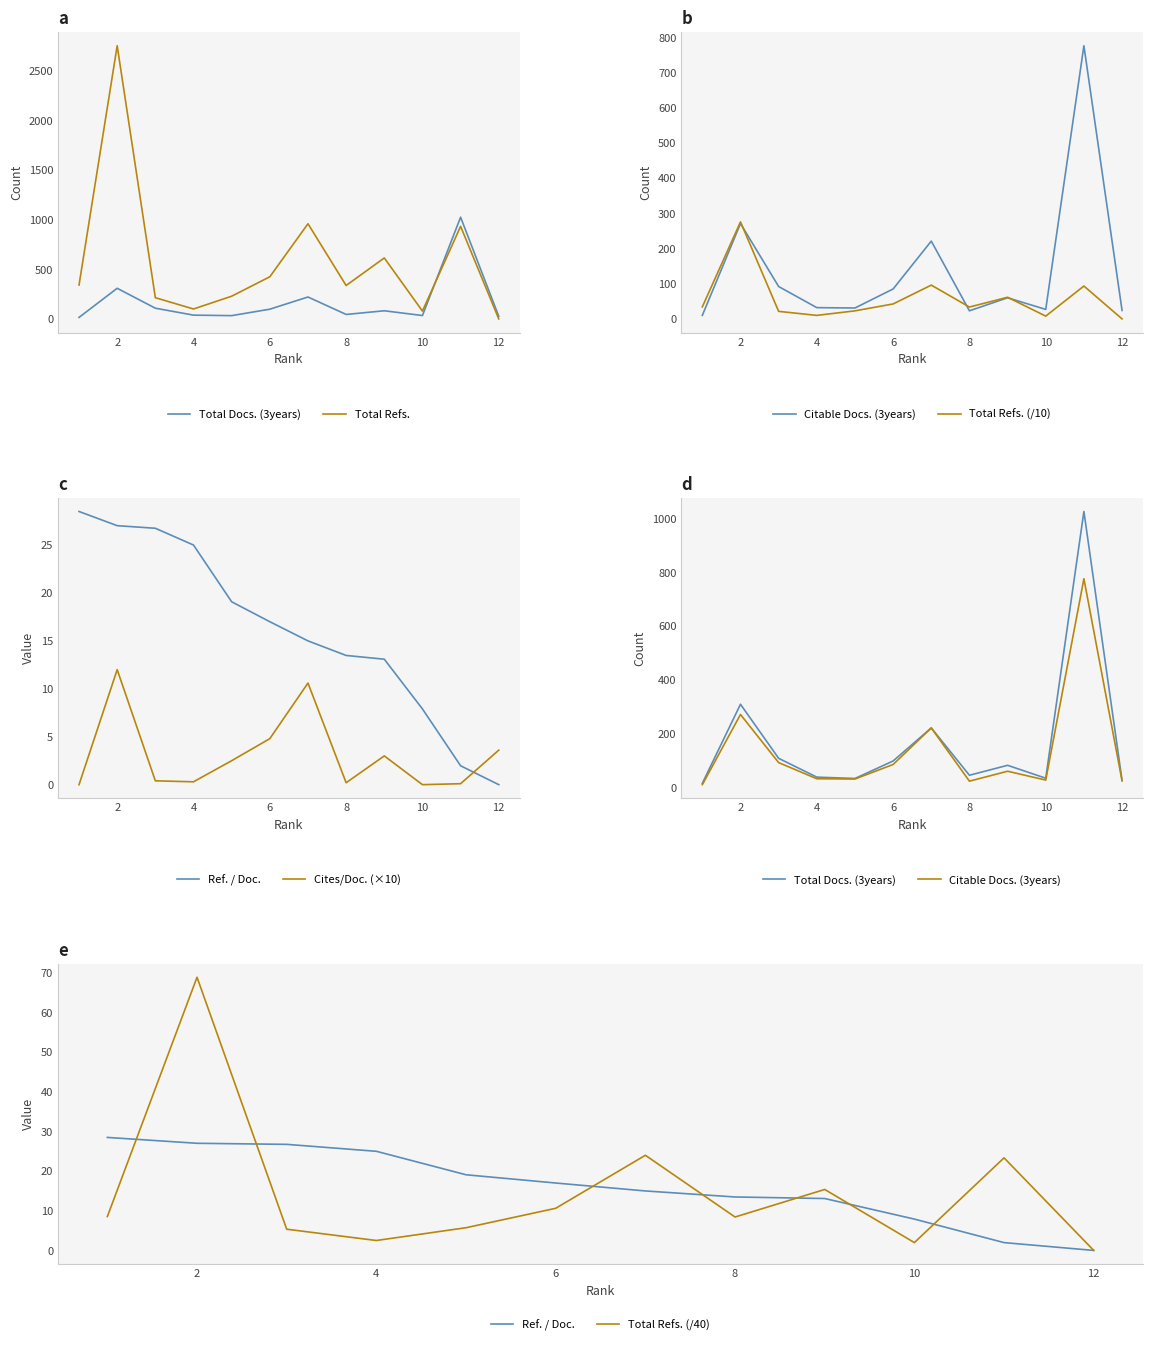

Reading left to right, transcribe all the data shown in this chart.

Total Docs. (3years): 1=15.0	2=309.0	3=108.0	4=38.0	5=33.0	6=98.0	7=221.0	8=45.0	9=82.0	10=34.0	11=1026.0	12=26.0
Total Refs.: 1=342.0	2=2756.0	3=214.0	4=100.0	5=229.0	6=425.0	7=960.0	8=337.0	9=615.0	10=79.0	11=934.0	12=0.0
Citable Docs. (3years): 1=10.0	2=271.0	3=92.0	4=32.0	5=31.0	6=85.0	7=221.0	8=23.0	9=60.0	10=27.0	11=776.0	12=24.0
Cites / Doc. (2years): 1=0.0	2=12.0	3=0.4	4=0.3	5=2.5	6=4.8	7=10.6	8=0.2	9=3.0	10=0.0	11=0.1	12=3.6
Ref. / Doc.: 1=28.5	2=27.0	3=26.8	4=25.0	5=19.1	6=17.0	7=15.0	8=13.5	9=13.1	10=7.9	11=2.0	12=0.0